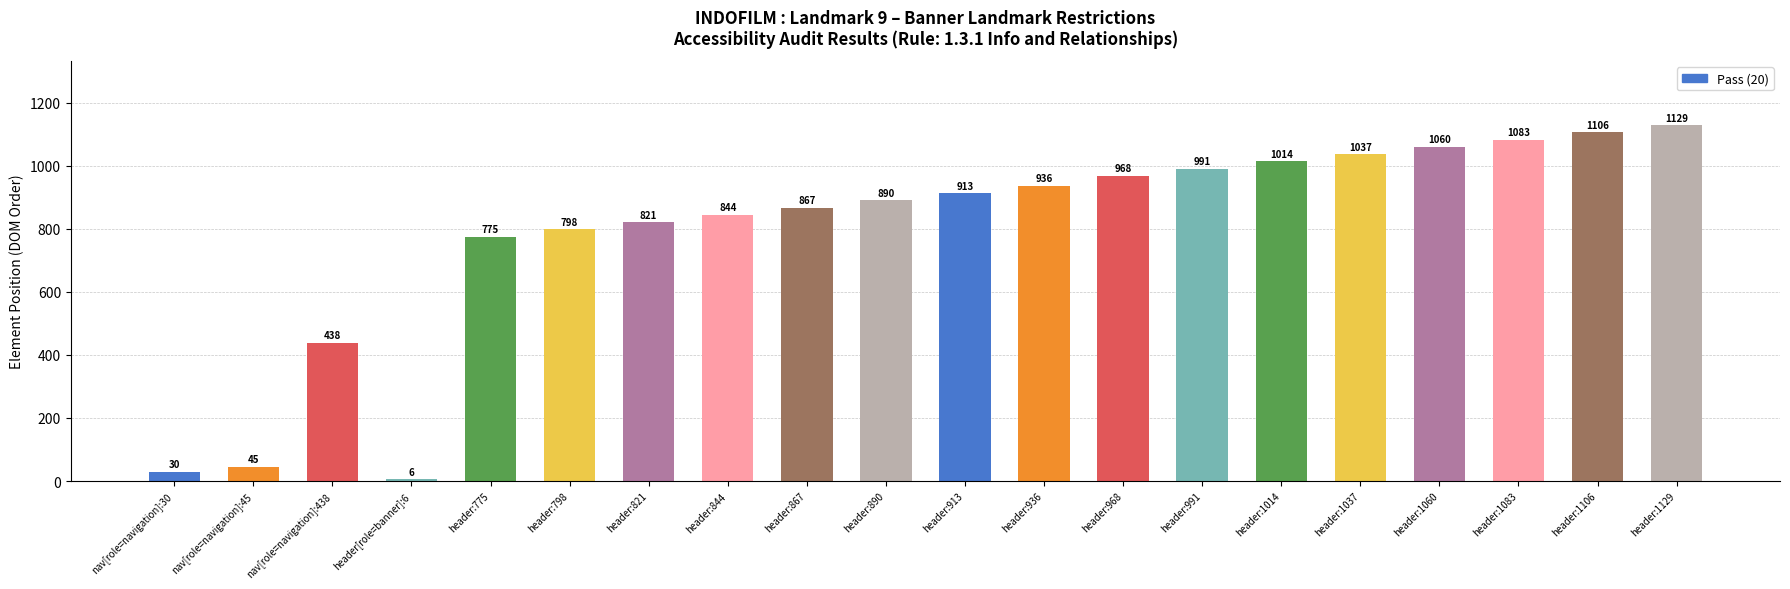

The chart shows a value of 1771 at header:1037. True or false?

False